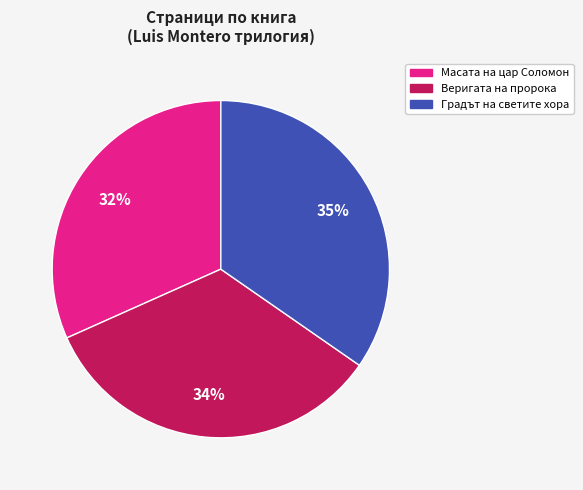

Is there a majority slice in this chart?

No